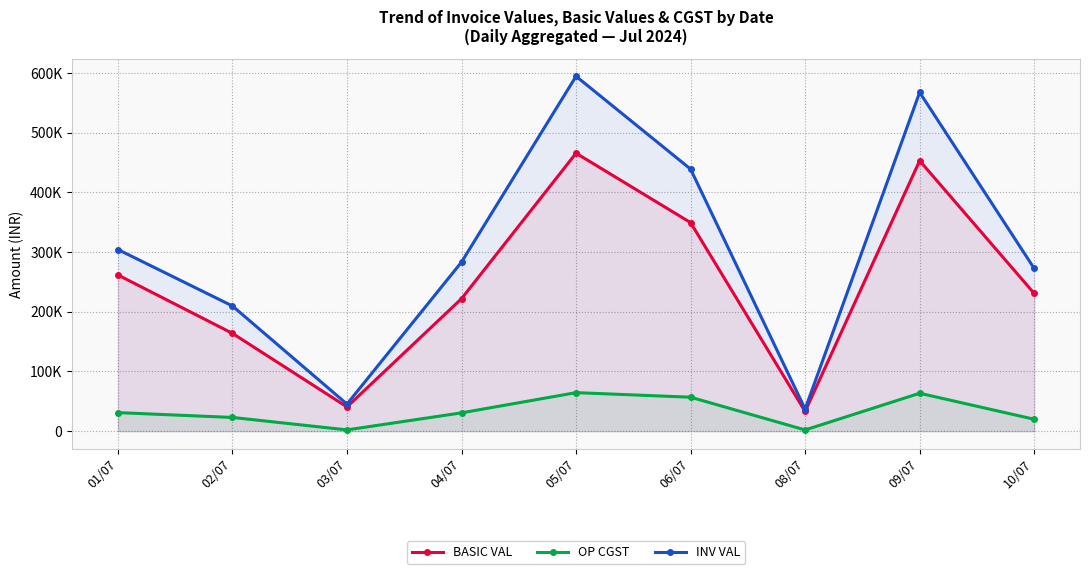

True or false: BASIC VAL has more than 0 interior local peaks.

True